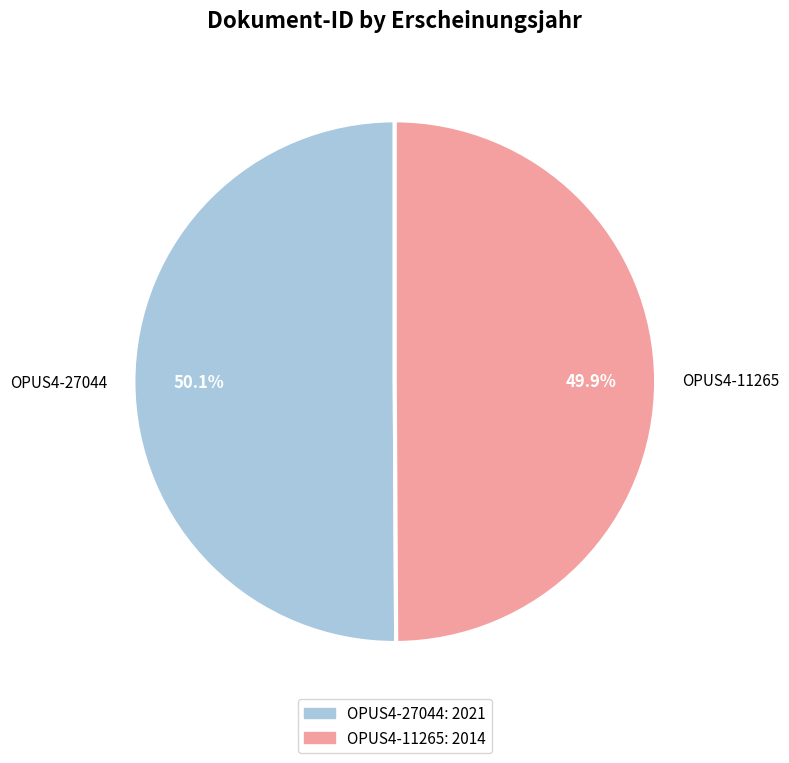

How many slices are in this pie chart?

2